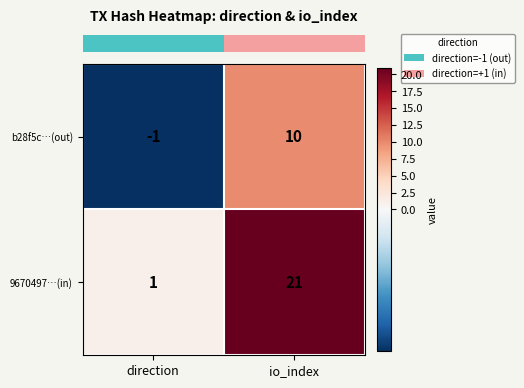

At io_index, list the series in order from largest to smallest.

9670497…(in), b28f5c…(out)